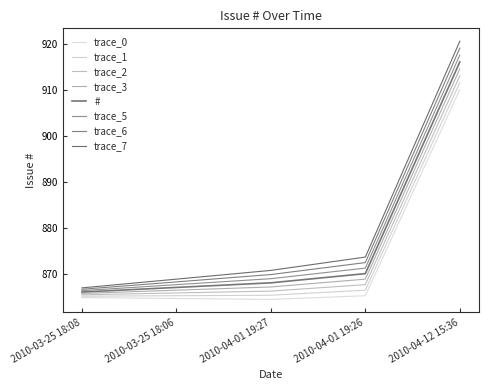

How many lines are shown in the chart?

8